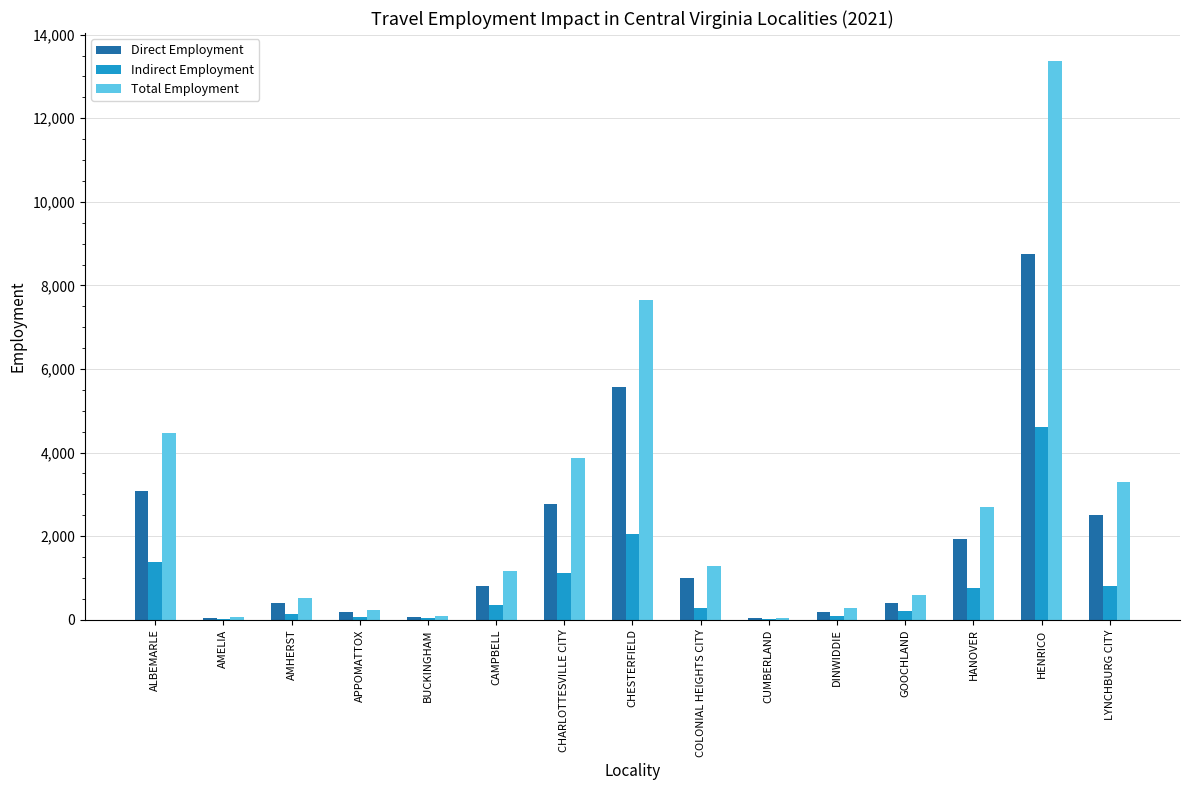

How many groups of bars are there?

15